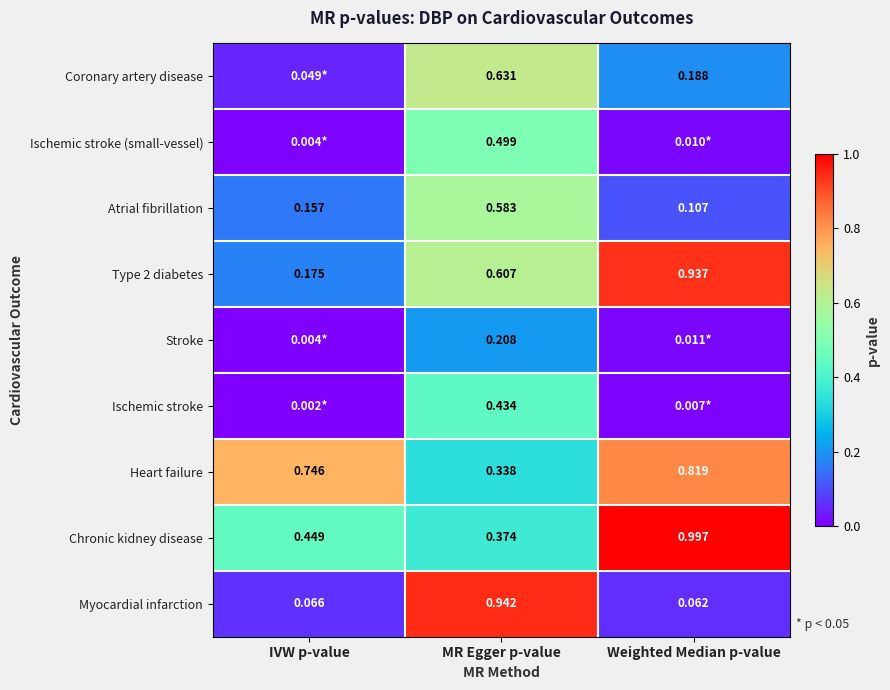

List the labels in order of Type 2 diabetes value, largest first.

Weighted Median p-value, MR Egger p-value, IVW p-value